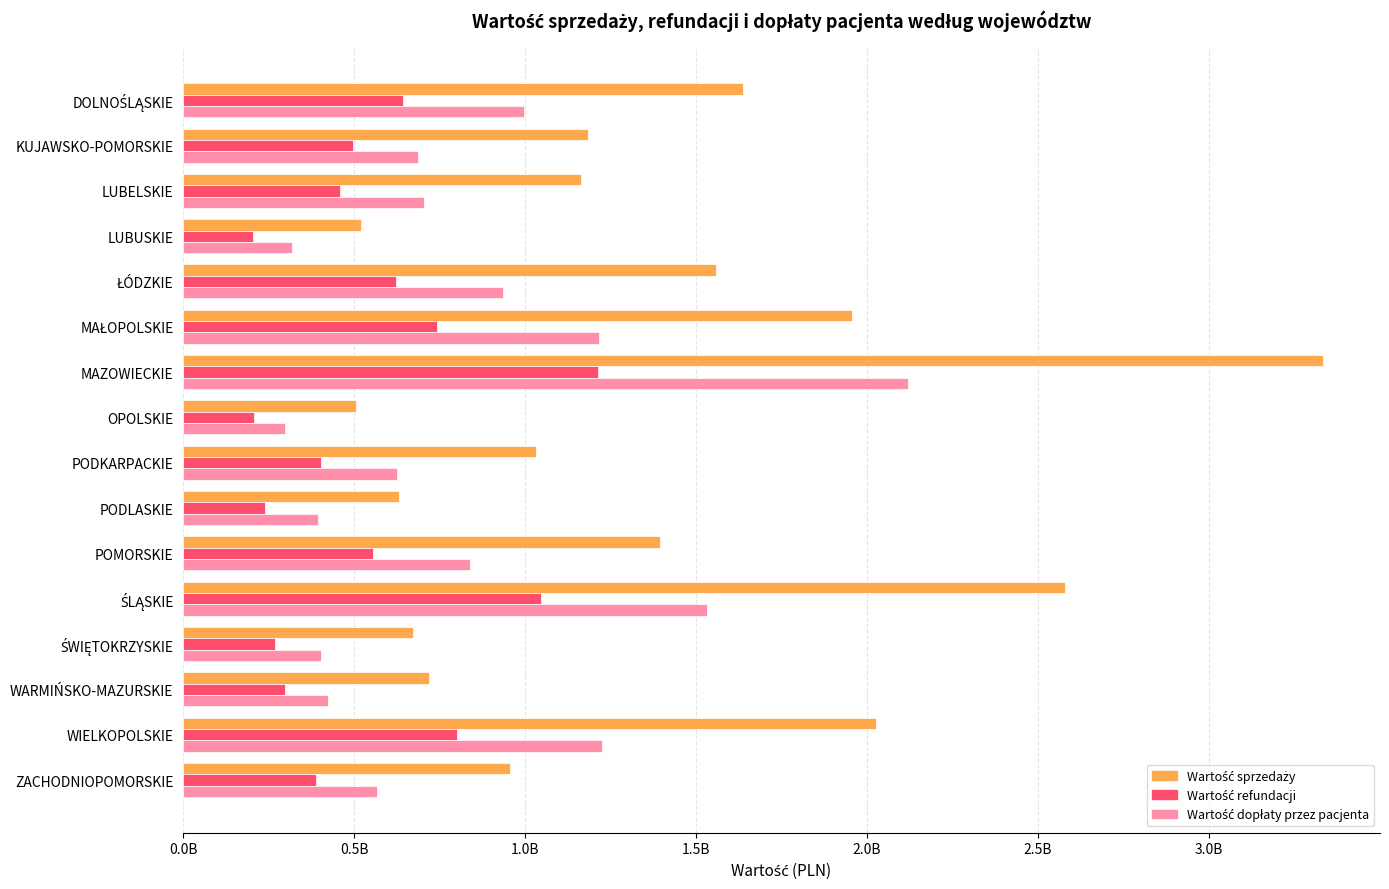

Reading left to right, transcribe all the data shown in this chart.

Wartość sprzedaży: 1638554817.8	1183439459.8	1163575248.9	521388916.1	1558817715.8	1956396561.6	3332966856.2	506524406.8	1031077477.9	631842716.2	1393773431.9	2577296146.5	672159033.7	719417606.2	2025523464.2	955467027.1
Wartość refundacji: 643196736.1	496747268.2	458786239.0	204336661.1	623693150.7	741350552.1	1212843309.4	207607081.8	404252581.2	238101200.7	555771886.5	1045198619.7	267584448.6	297016139.3	799567264.0	389659064.9
Wartość dopłaty przez pacjenta: 995358067.1	686692119.8	704789019.9	317052254.1	935124530.0	1215046006.5	2120123489.0	298917283.0	626824895.2	393741485.5	838001540.8	1532097470.1	404574586.9	422402423.3	1225956198.0	565807933.8